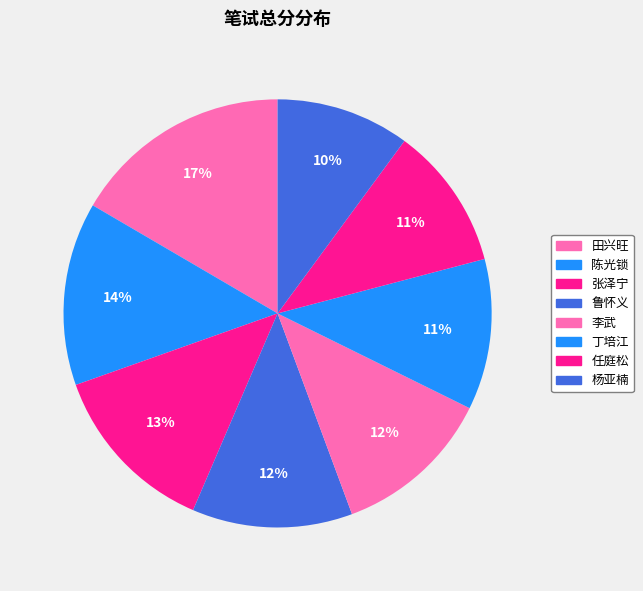

Which category has the biggest portion of the pie?

田兴旺